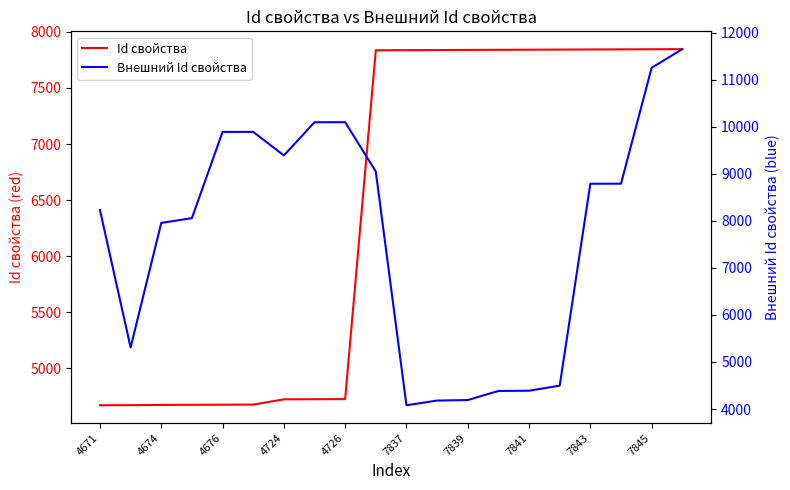

What is the sum of the Внешний Id свойства values at 7841 and 11?

14276